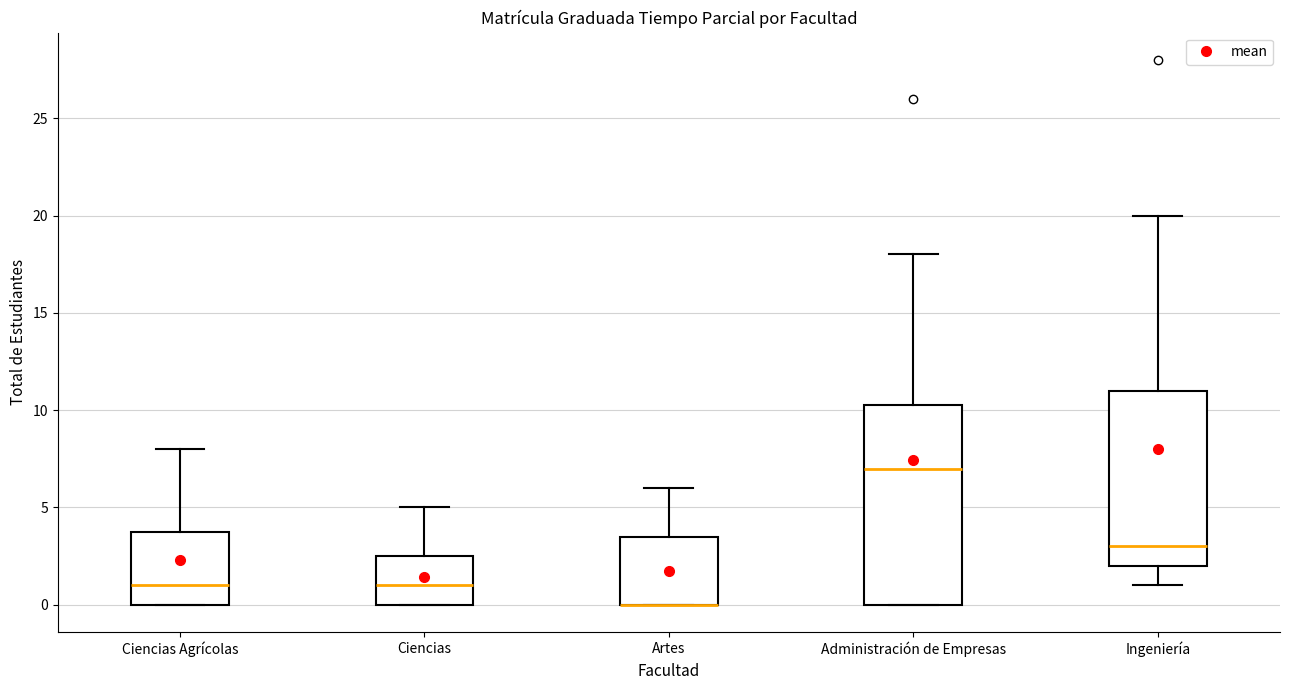

Which box is the tallest, from its lower edge to its upper edge?

Administración de Empresas